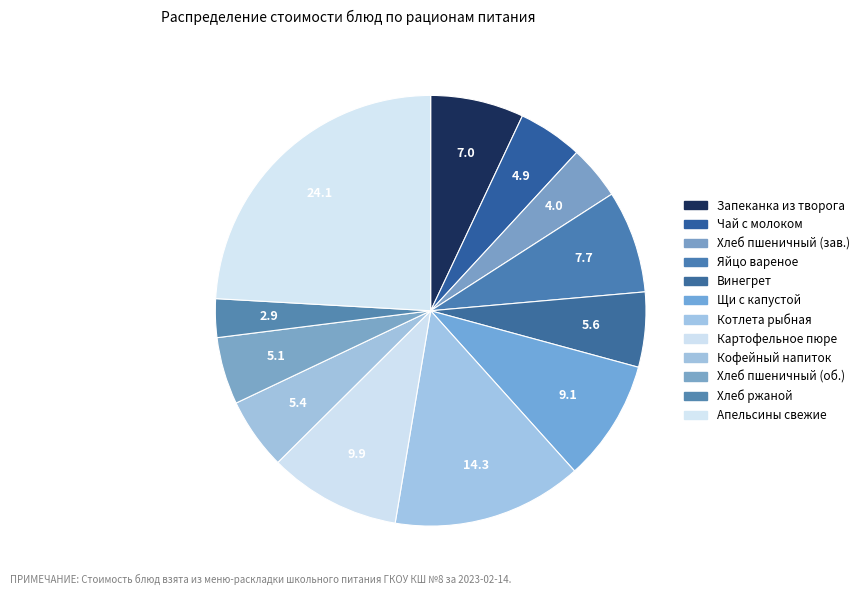

To the nearest percent, what is the average slice percentage?

8%